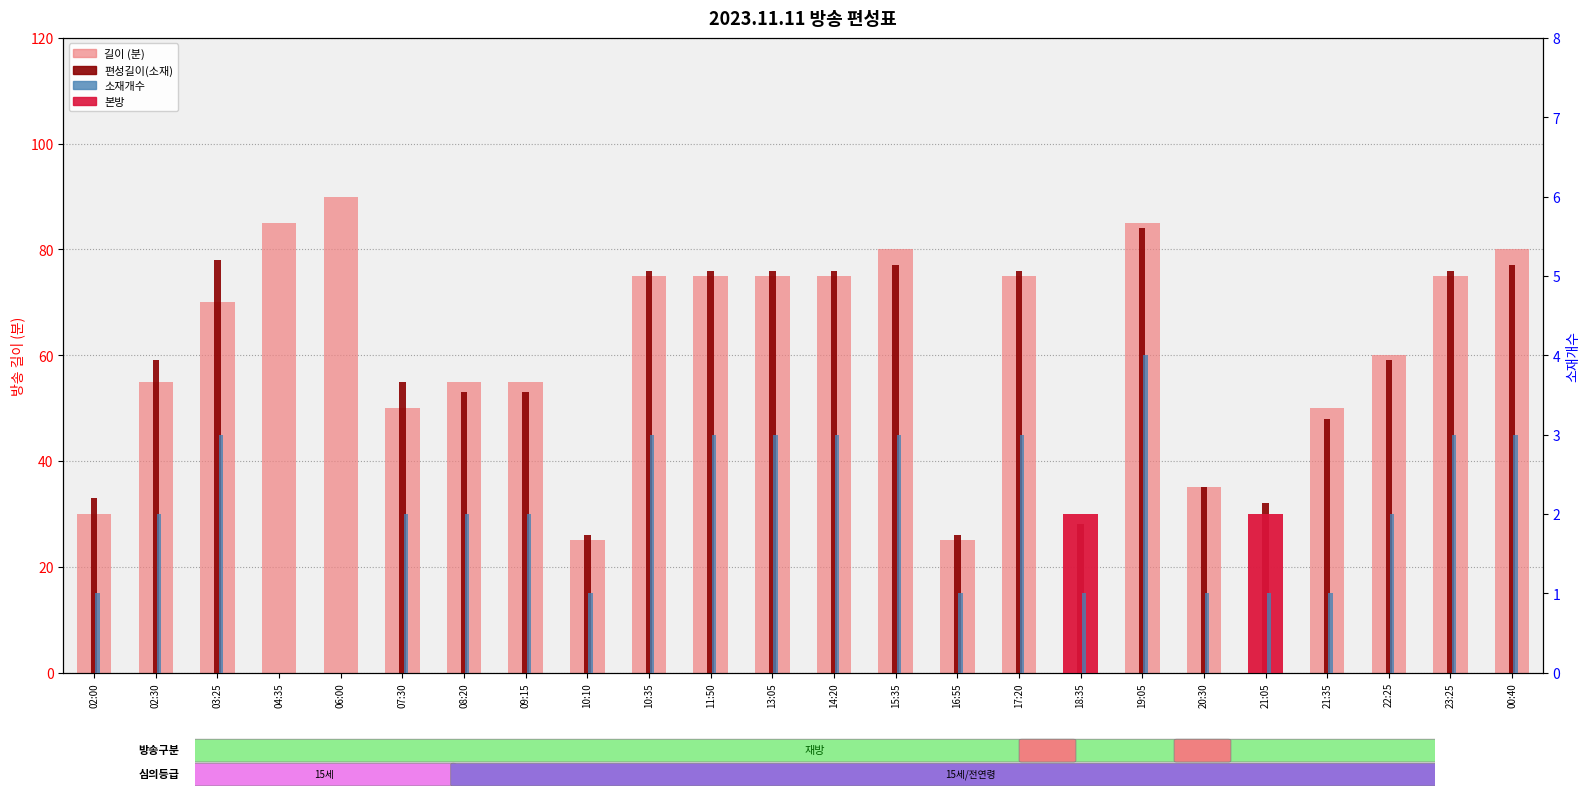

At which category is the sum across all series the highest?

19:05